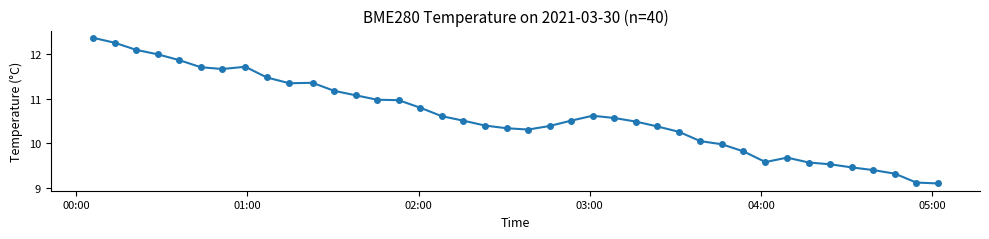

True or false: the data has more than 0 interior local peaks.

True